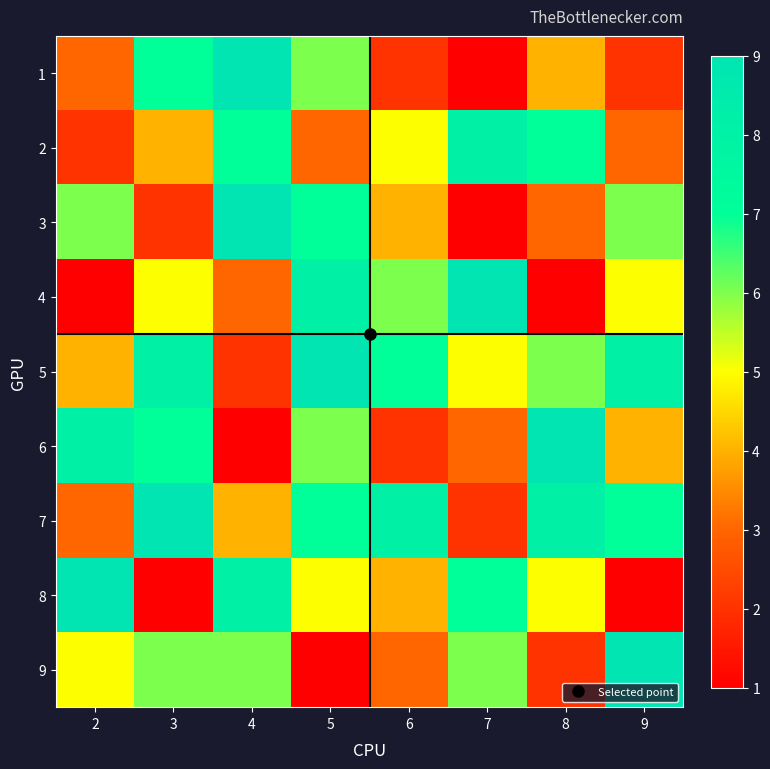

Reading left to right, list all the values displayed in this chart.

1: 2=3	3=7	4=9	5=6	6=2	7=1	8=4	9=2
2: 2=2	3=4	4=7	5=3	6=5	7=8	8=7	9=3
3: 2=6	3=2	4=9	5=7	6=4	7=1	8=3	9=6
4: 2=1	3=5	4=3	5=8	6=6	7=9	8=1	9=5
5: 2=4	3=8	4=2	5=9	6=7	7=5	8=6	9=8
6: 2=8	3=7	4=1	5=6	6=2	7=3	8=9	9=4
7: 2=3	3=9	4=4	5=7	6=8	7=2	8=8	9=7
8: 2=9	3=1	4=8	5=5	6=4	7=7	8=5	9=1
9: 2=5	3=6	4=6	5=1	6=3	7=6	8=2	9=9